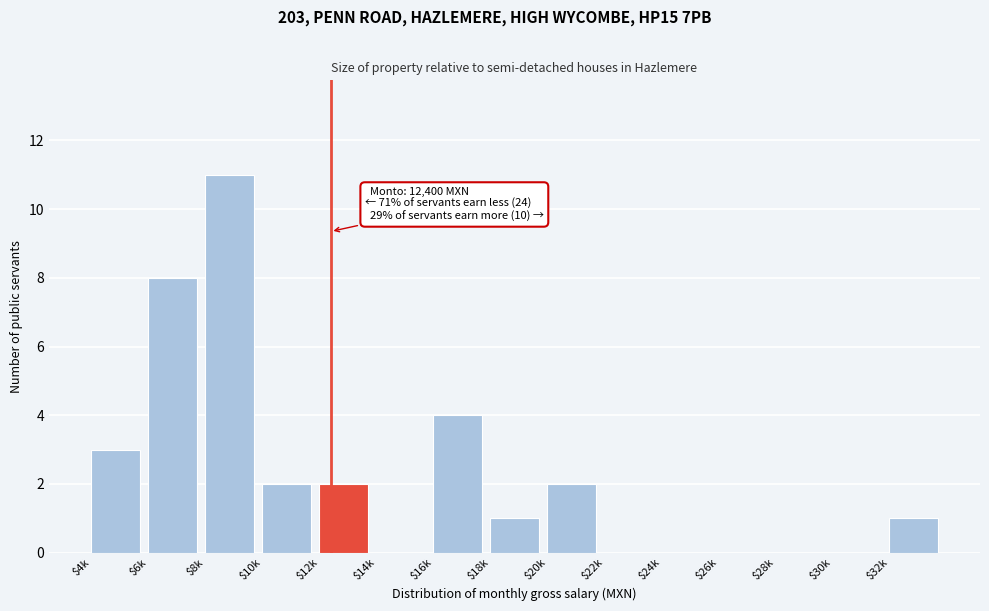

Where is the data nearest to the value 5?

$16k